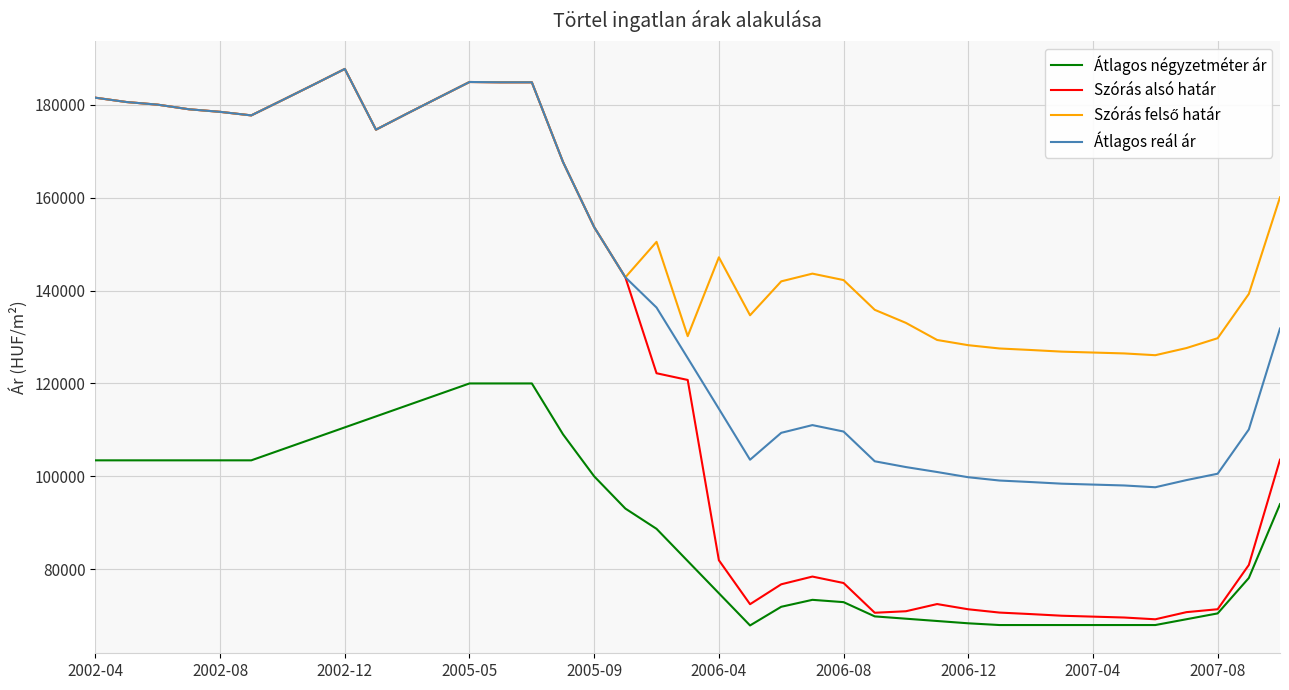

Which series has the largest range (max minus min)?

Szórás alsó határ